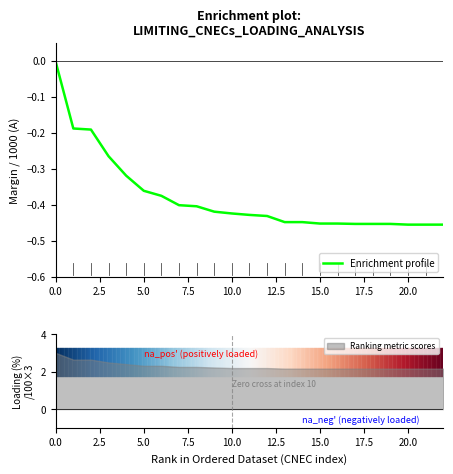

The value at 13 is -0.8. True or false?

False